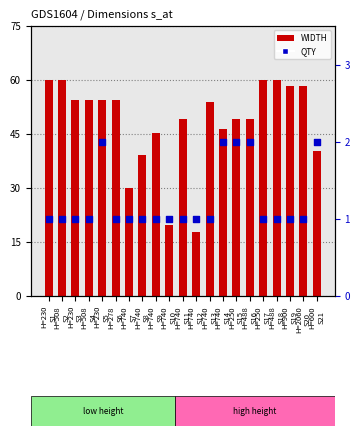

What are all the series names shown in the legend?

WIDTH, QTY